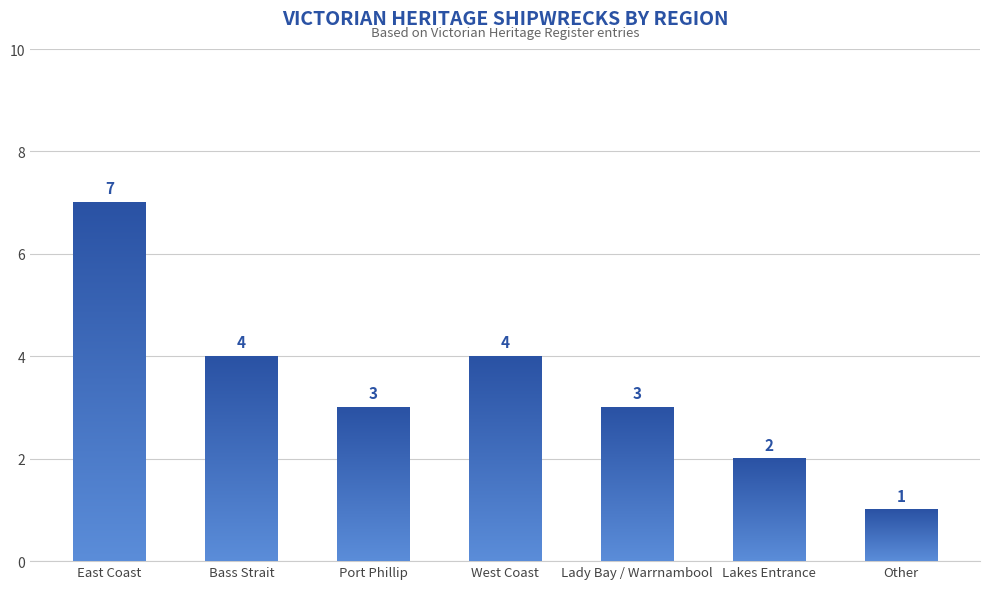

What is the sum of all values?

24